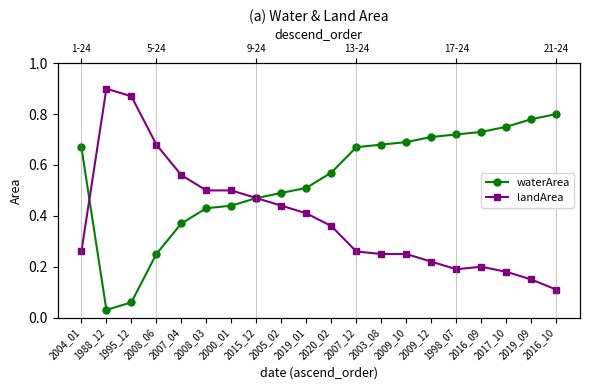

Does the chart display data point markers on the line(s)?

Yes